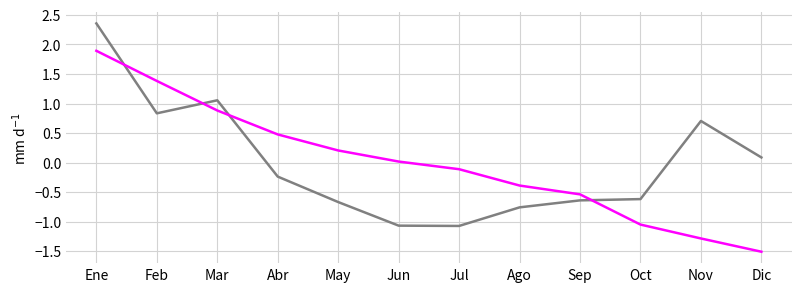

At which category does the chart reach its peak across all series?

Ene